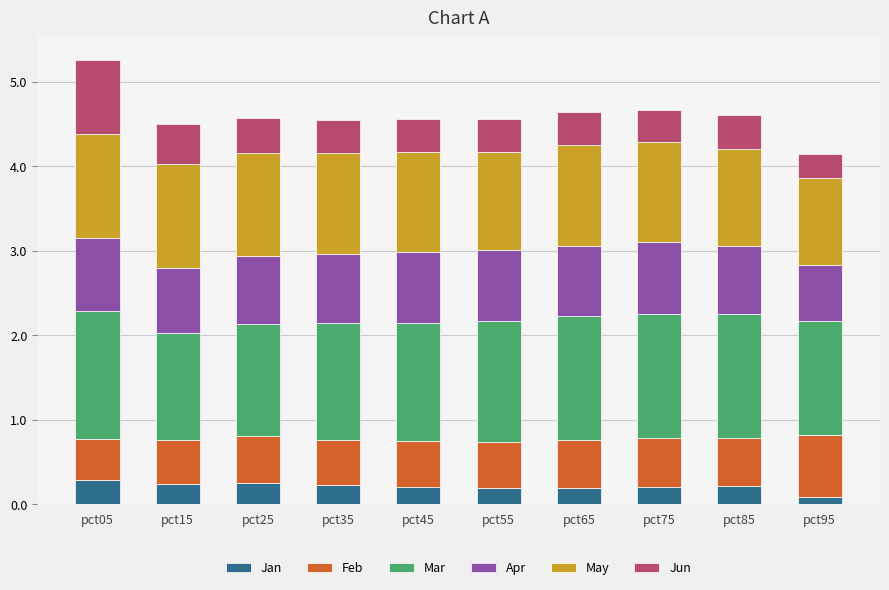

What is the total value across all series at pct25?

4.6